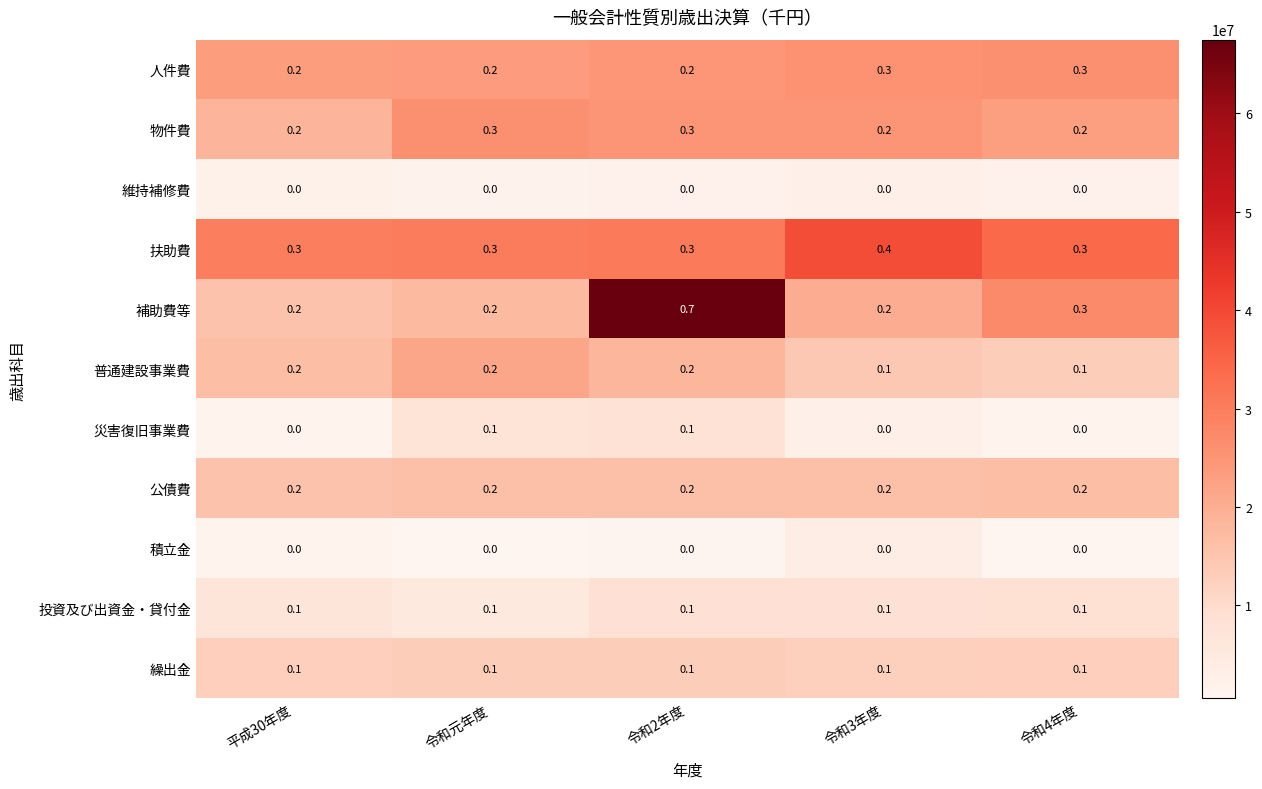

At which category is the sum across all series the highest?

令和2年度